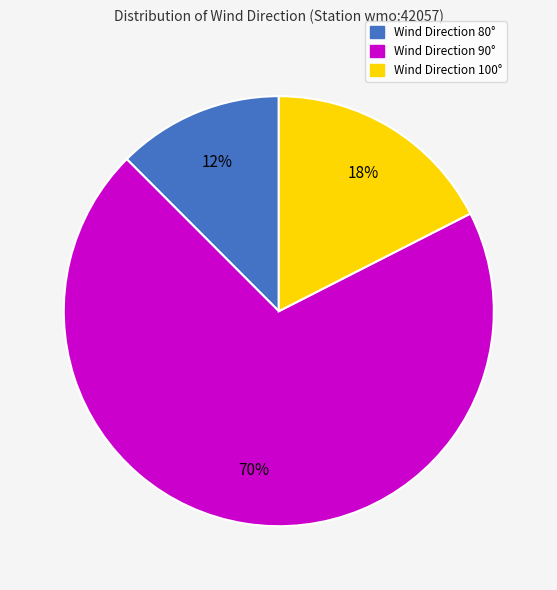

True or false: Wind Direction 100° accounts for 17% of the total.

True